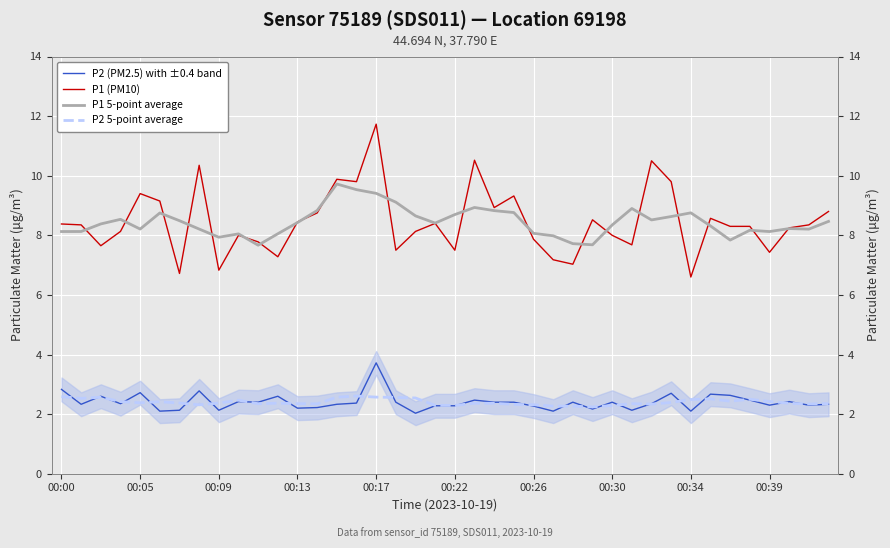

Which label corresponds to the smallest value in the chart?

18